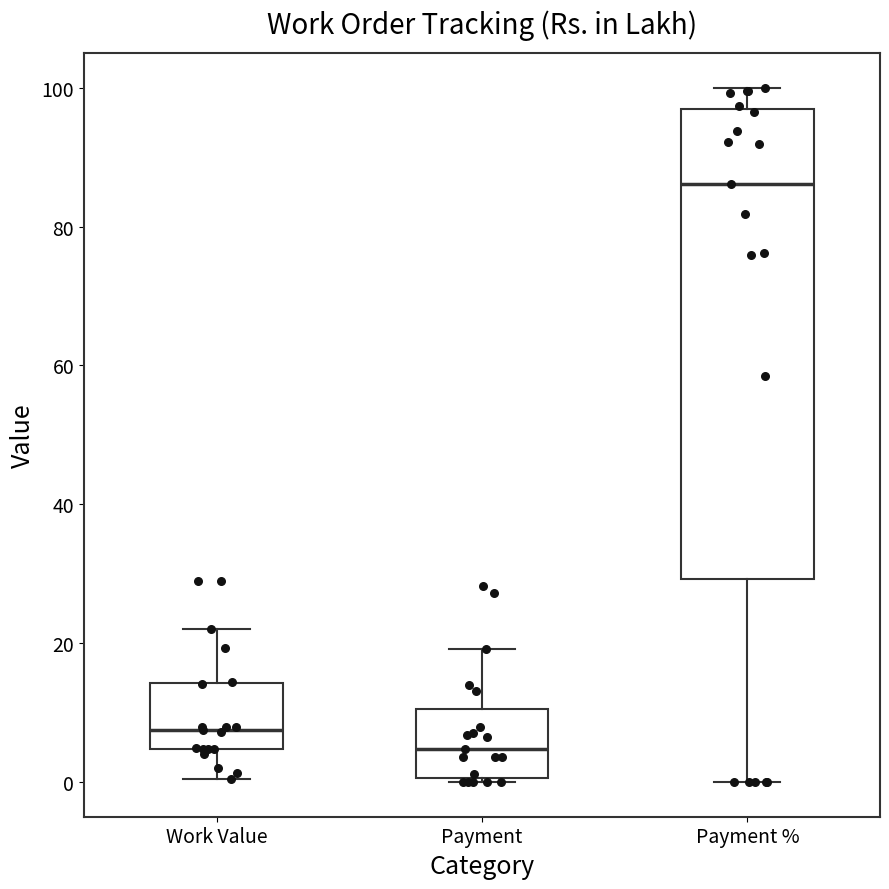

Where is the upper edge of the box for Payment % on the y-axis? The values are not printed on the chart, so give them approximately, as read against the axis.

96